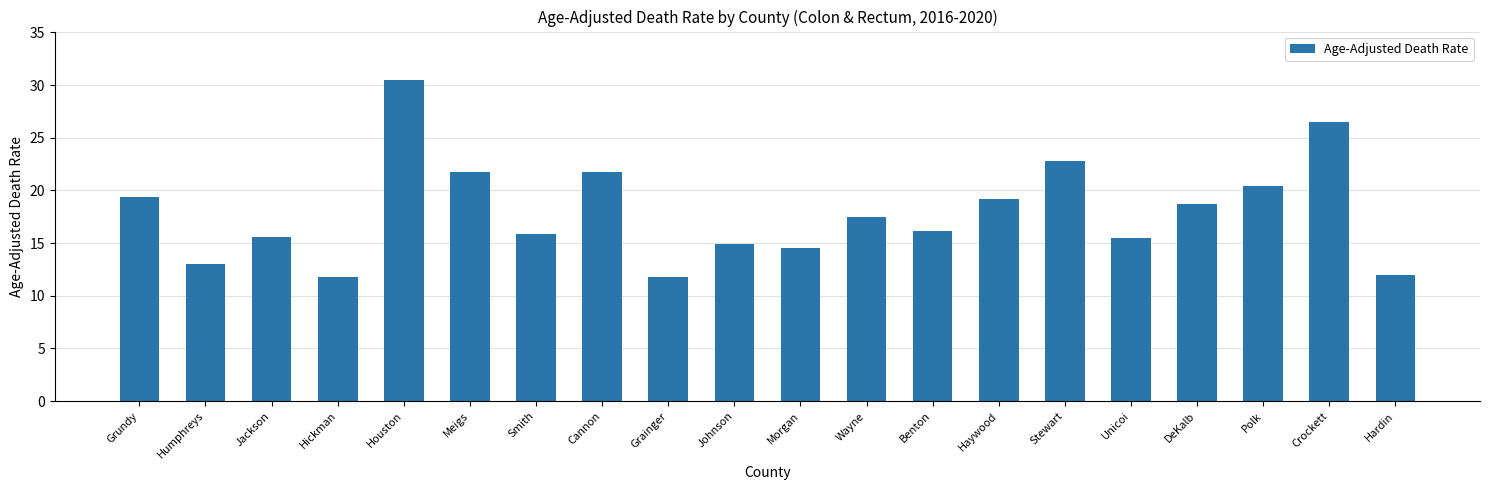

What is the sum of all values?

359.5